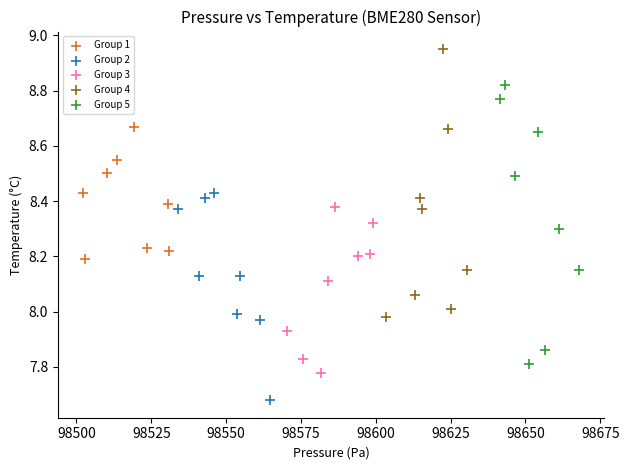

Which series reaches the minimum Y coordinate?

Group 2